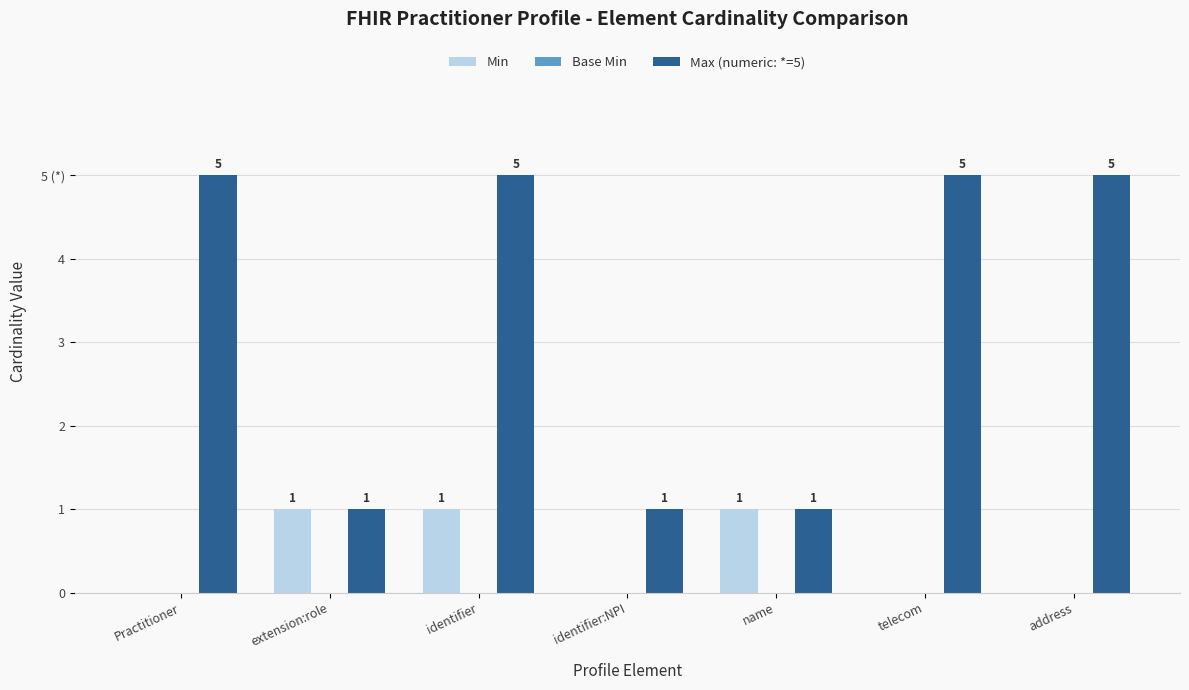

What is the sum of all Max (numeric: *=5) values?

23